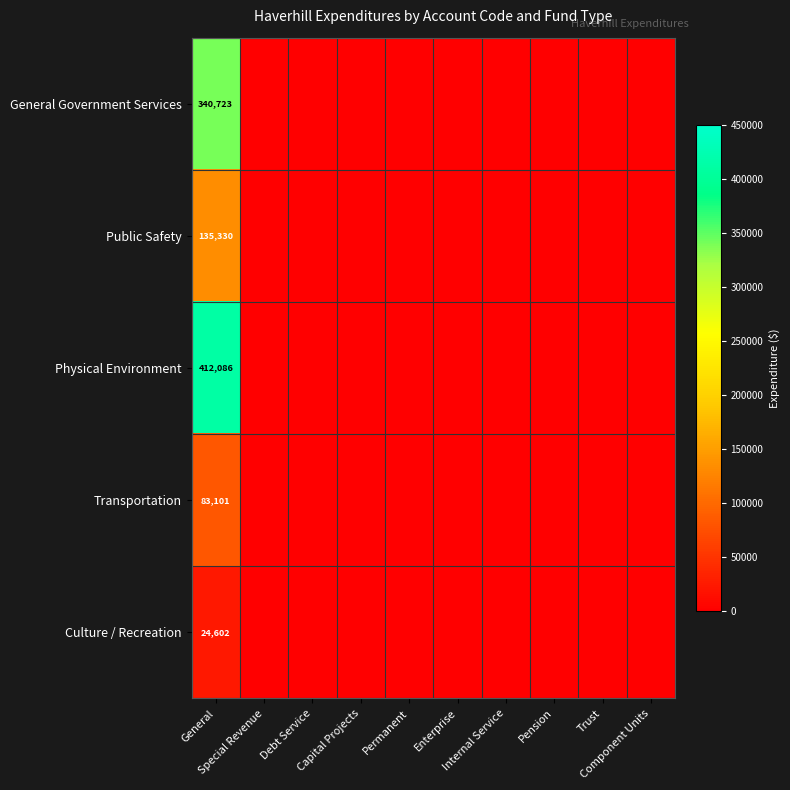

Which label corresponds to the smallest value in the chart?

Special Revenue